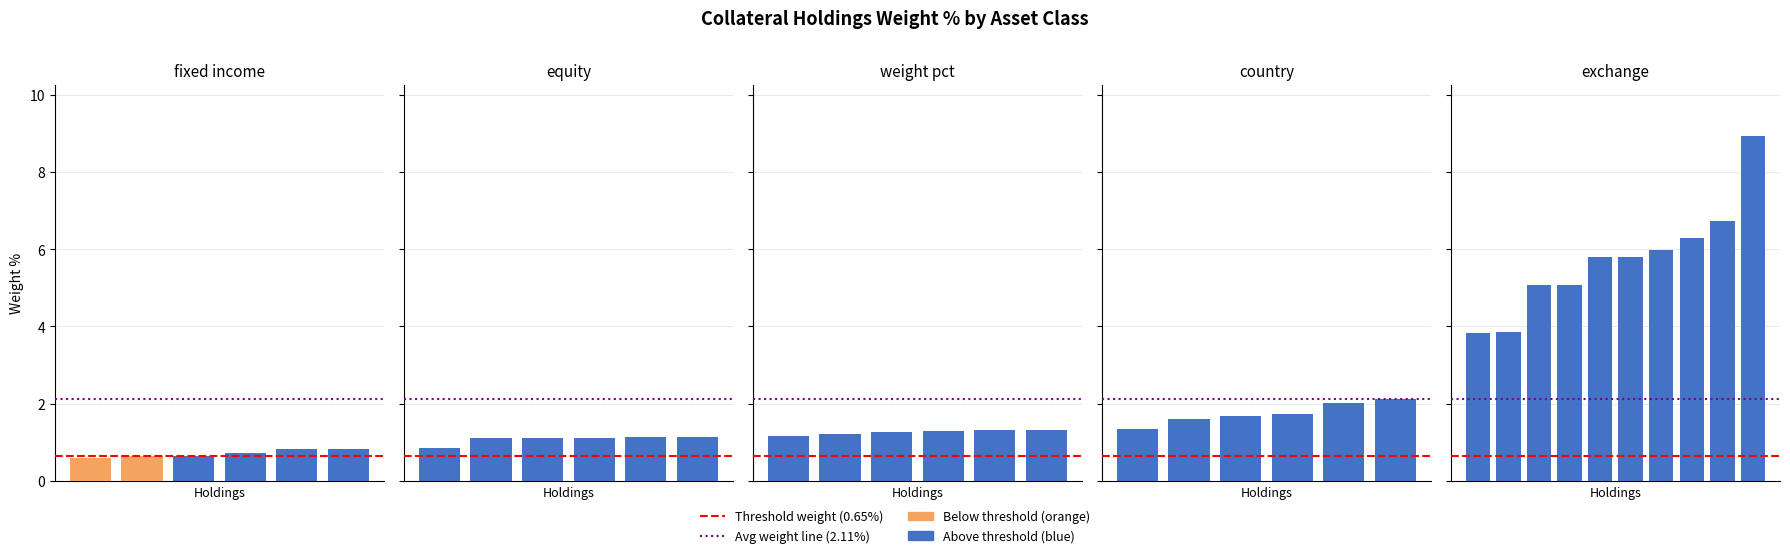

Does the chart contain stacked bars?

No